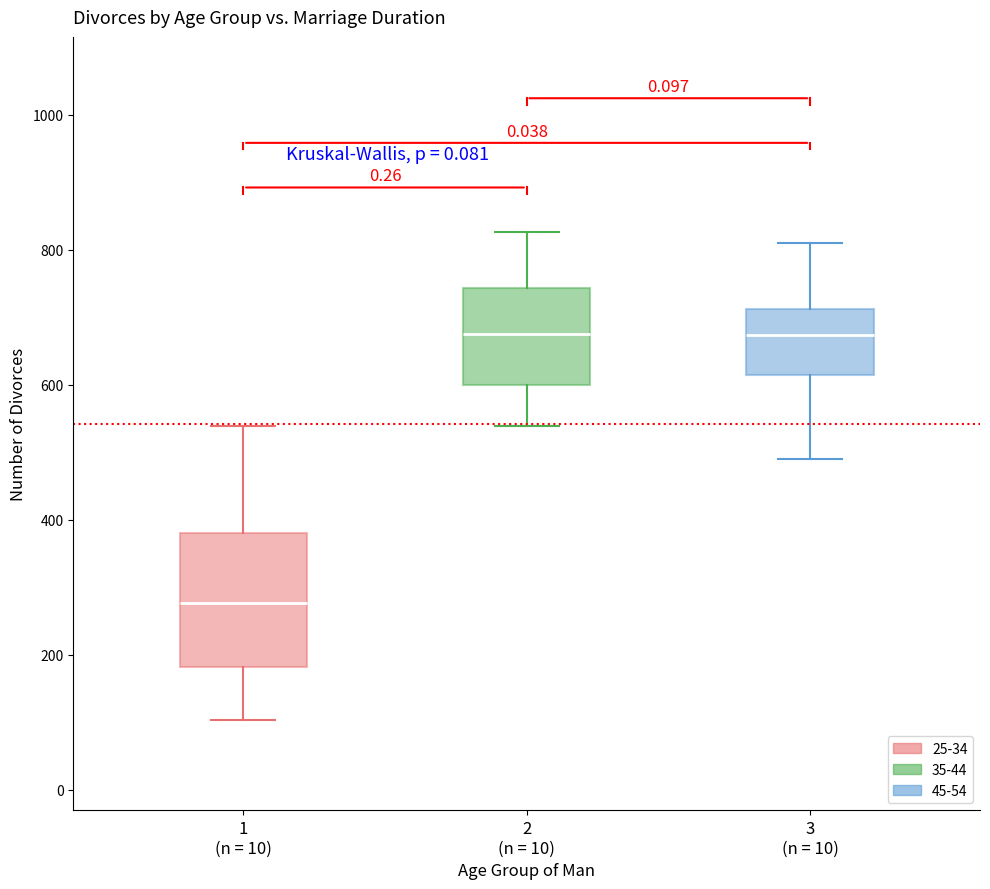

Which box is the tallest, from its lower edge to its upper edge?

1 (n = 10)